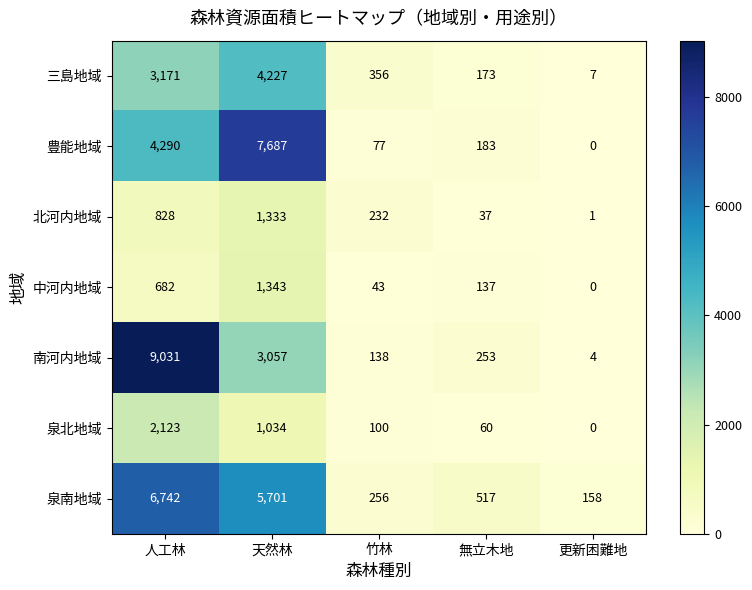

What is the spread (max minus min) of values at 更新困難地?

158